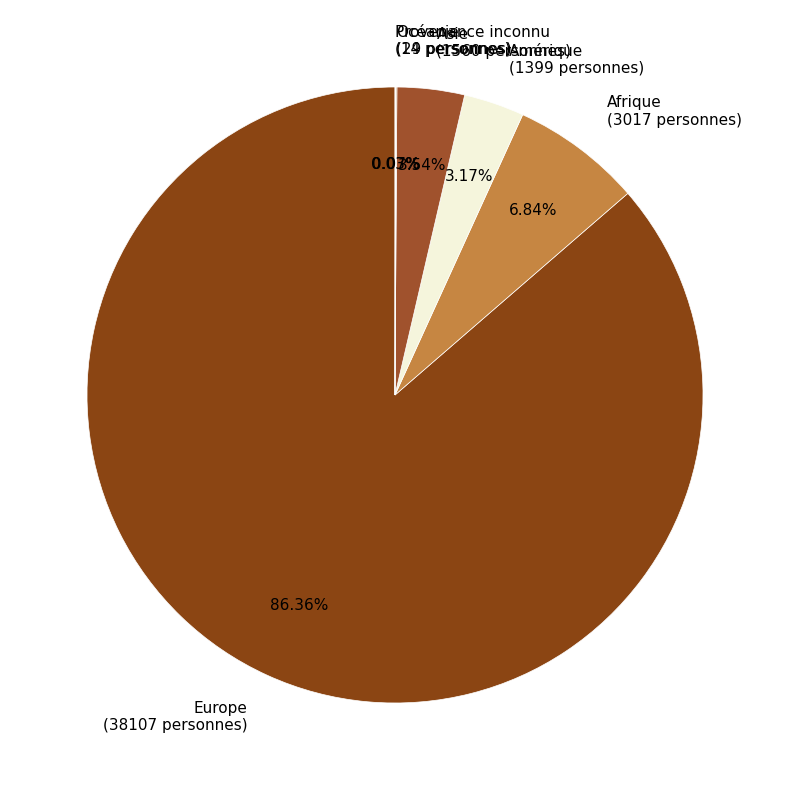

What is the largest slice in the pie chart?

Europe